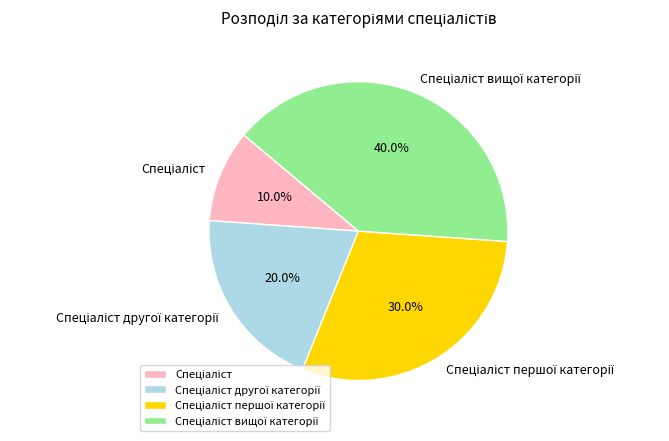

Does any single category account for the majority?

No